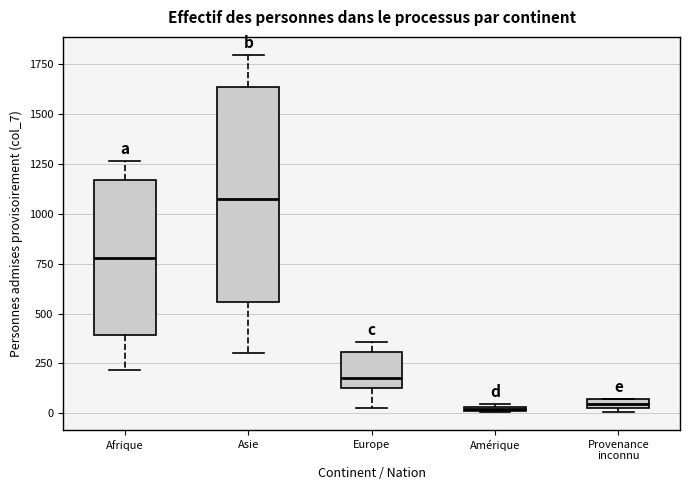

Which box is the tallest, from its lower edge to its upper edge?

Asie